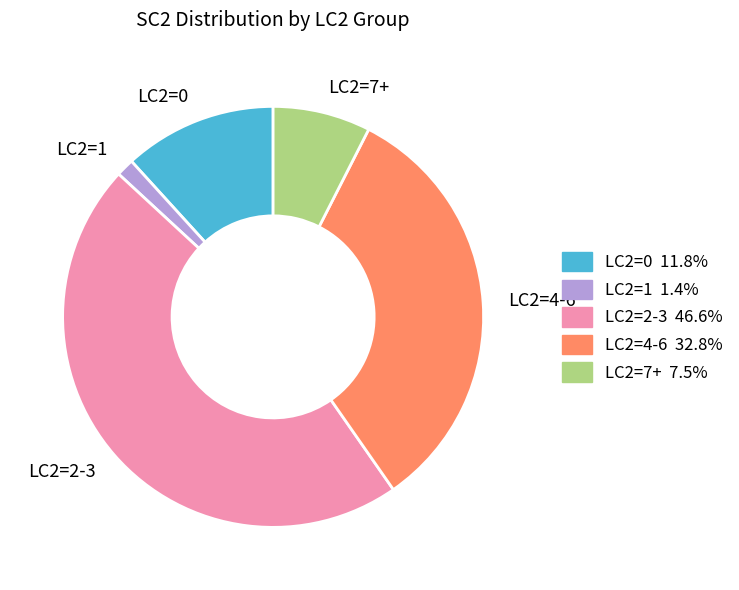

Do LC2=7+ and LC2=0 together represent more than half of the pie?

No